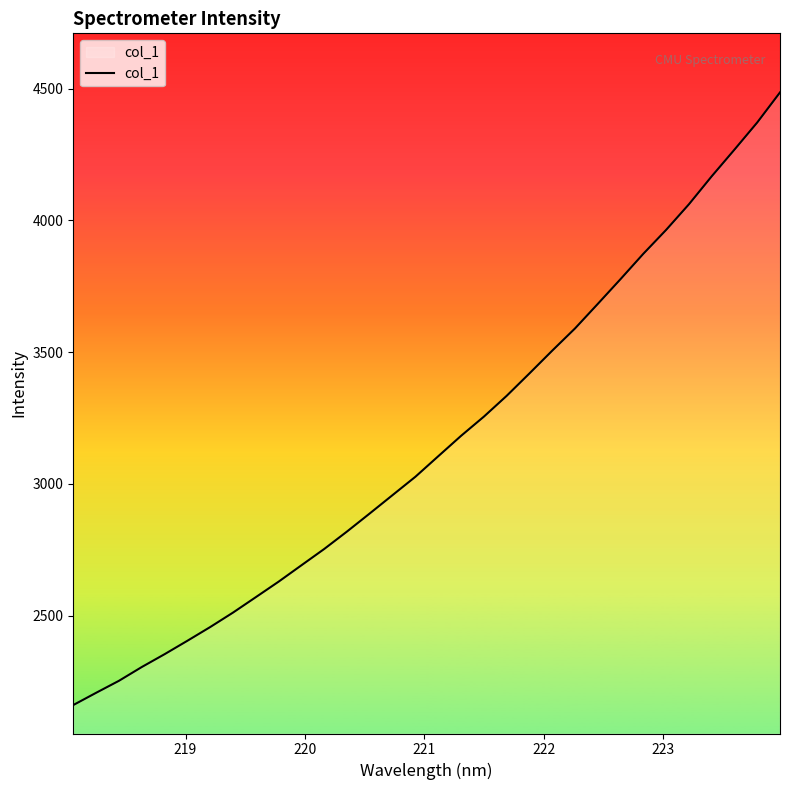

What is the difference between the maximum and minimum values?

2325.4